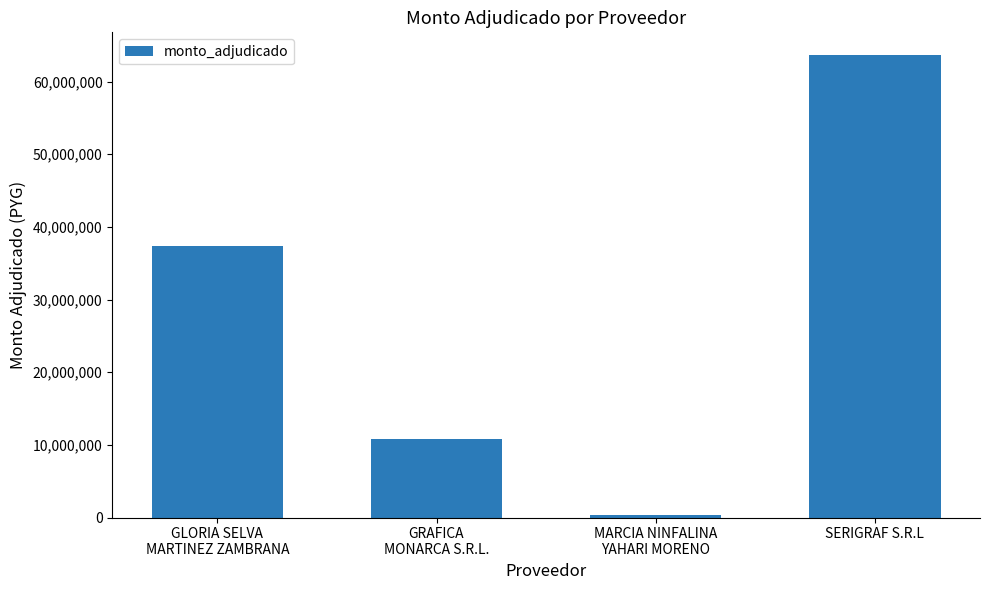

What is the value of the 1st bar from the left?

37408000